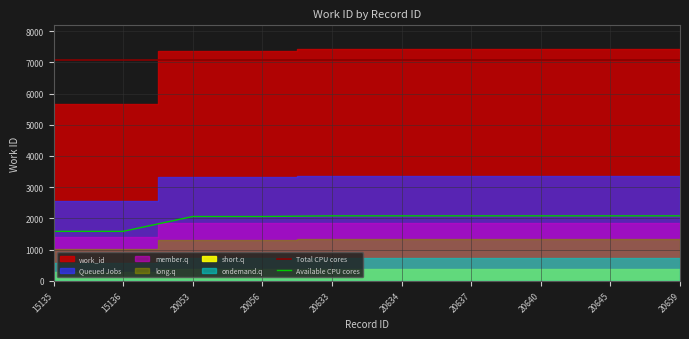

Where is Total CPU cores nearest to the value 7067?

15135